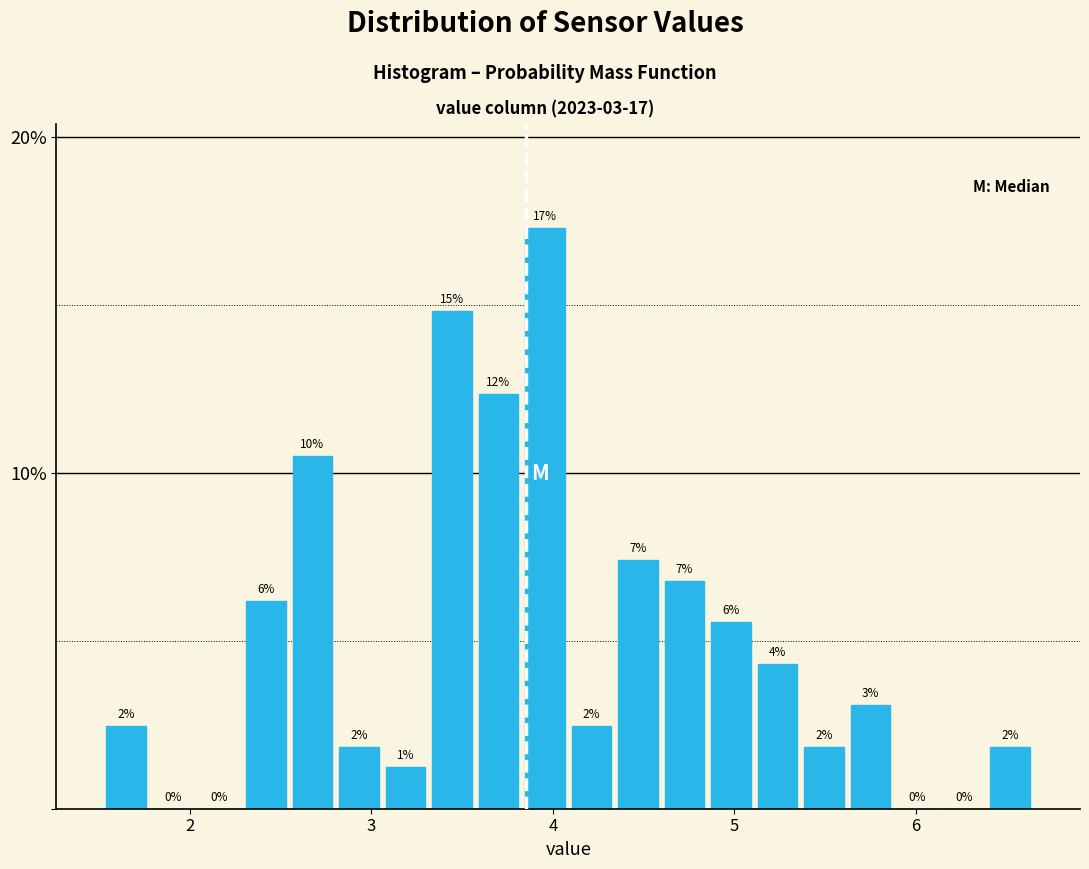

Around what value on the x-axis is the tallest bar? Give the approximate position of its centre, as read against the axis.

4.0